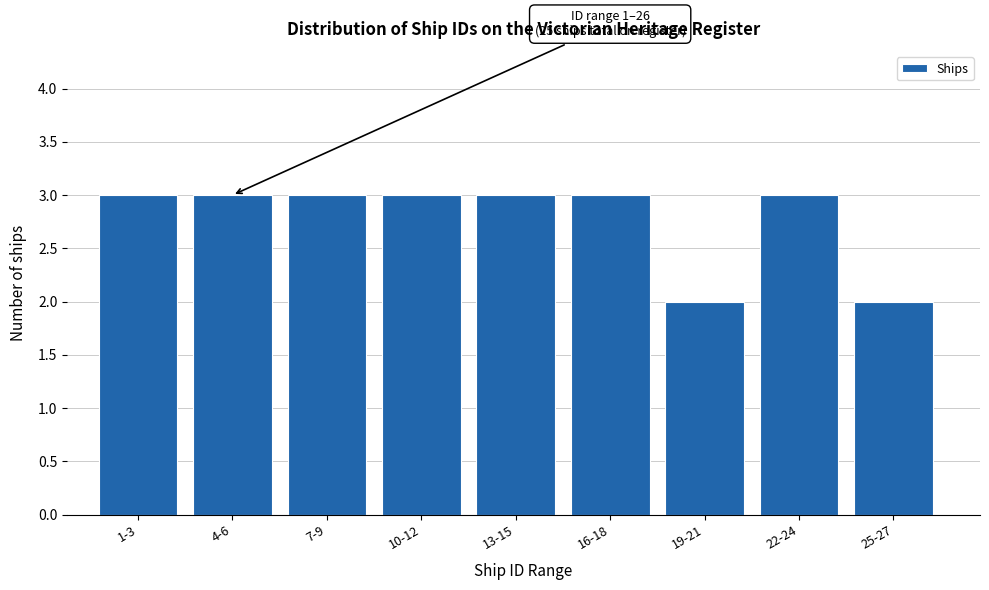

Reading right to left, extract all data points from this chart.

25-27=2	22-24=3	19-21=2	16-18=3	13-15=3	10-12=3	7-9=3	4-6=3	1-3=3